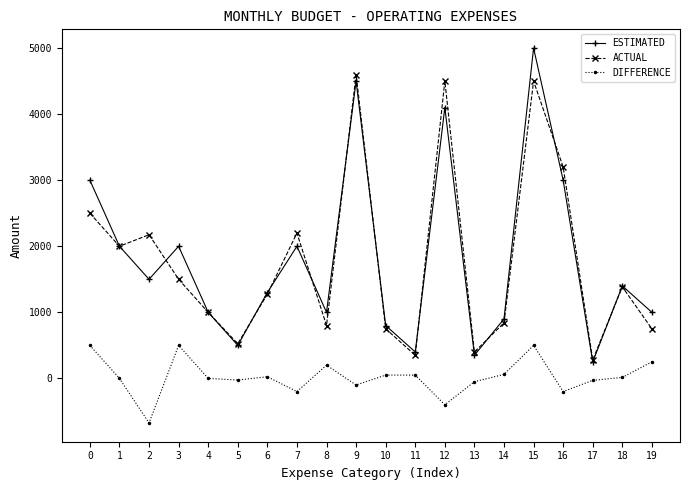

True or false: DIFFERENCE and ESTIMATED cross at least once.

False